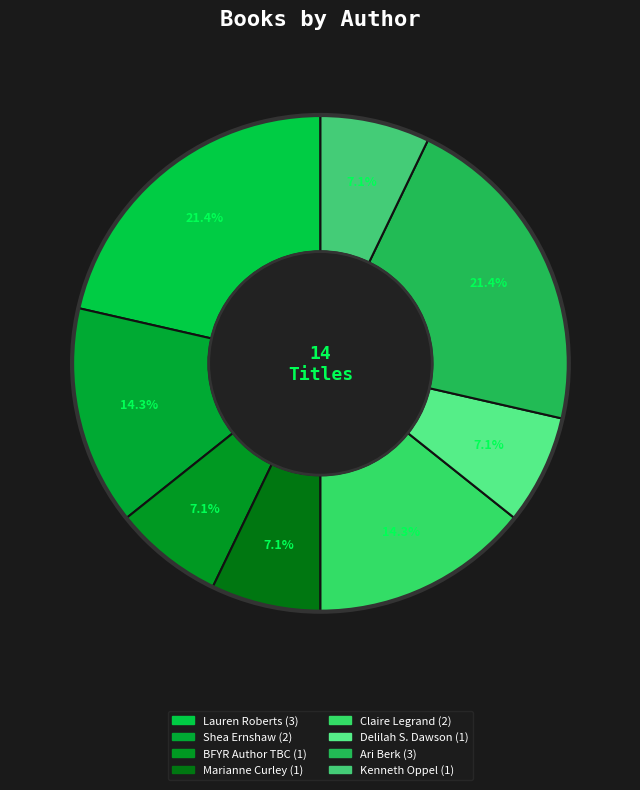

Is there a majority slice in this chart?

No